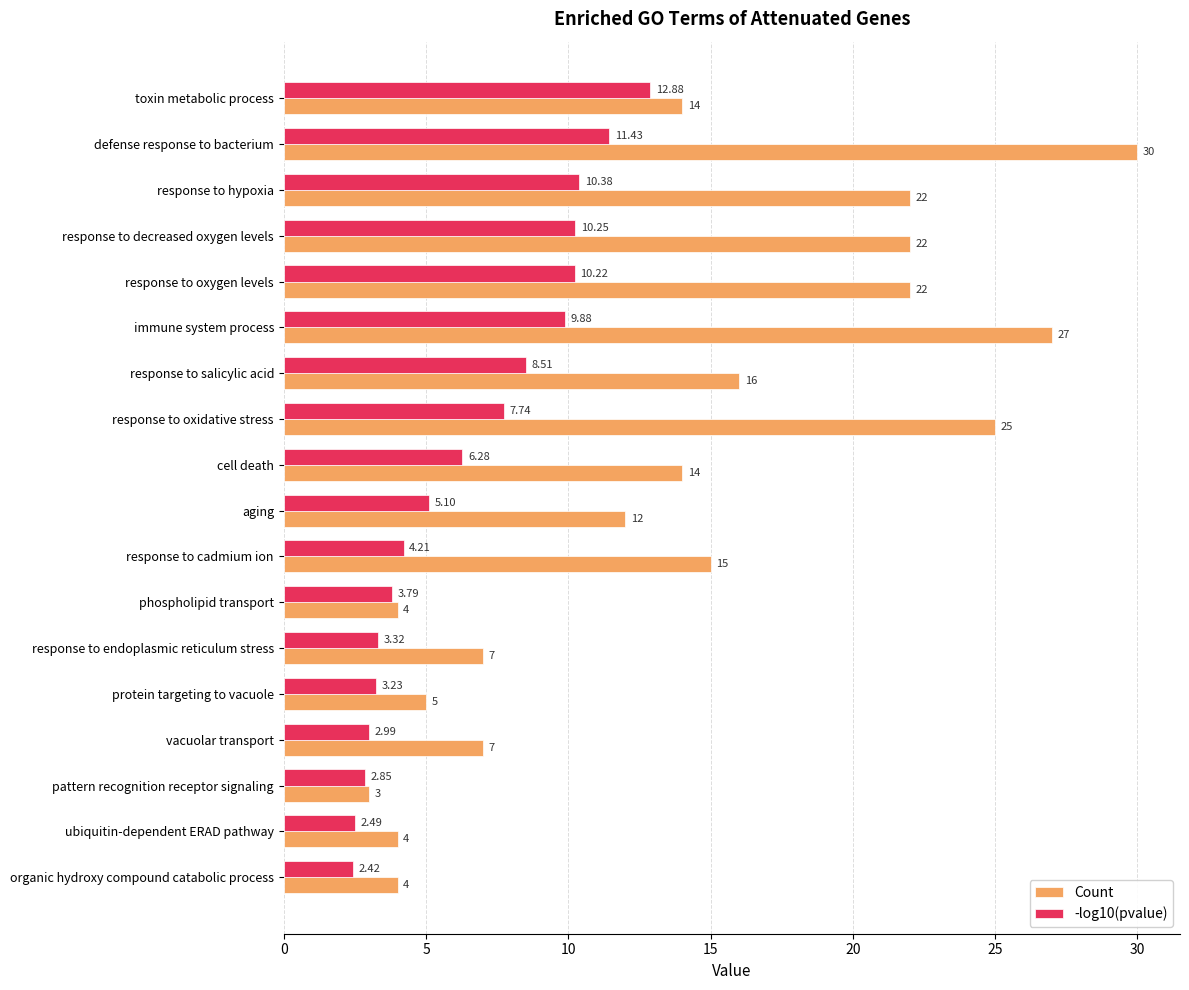

Rank the series by their average value, from highest to lowest.

Count, -log10(pvalue)